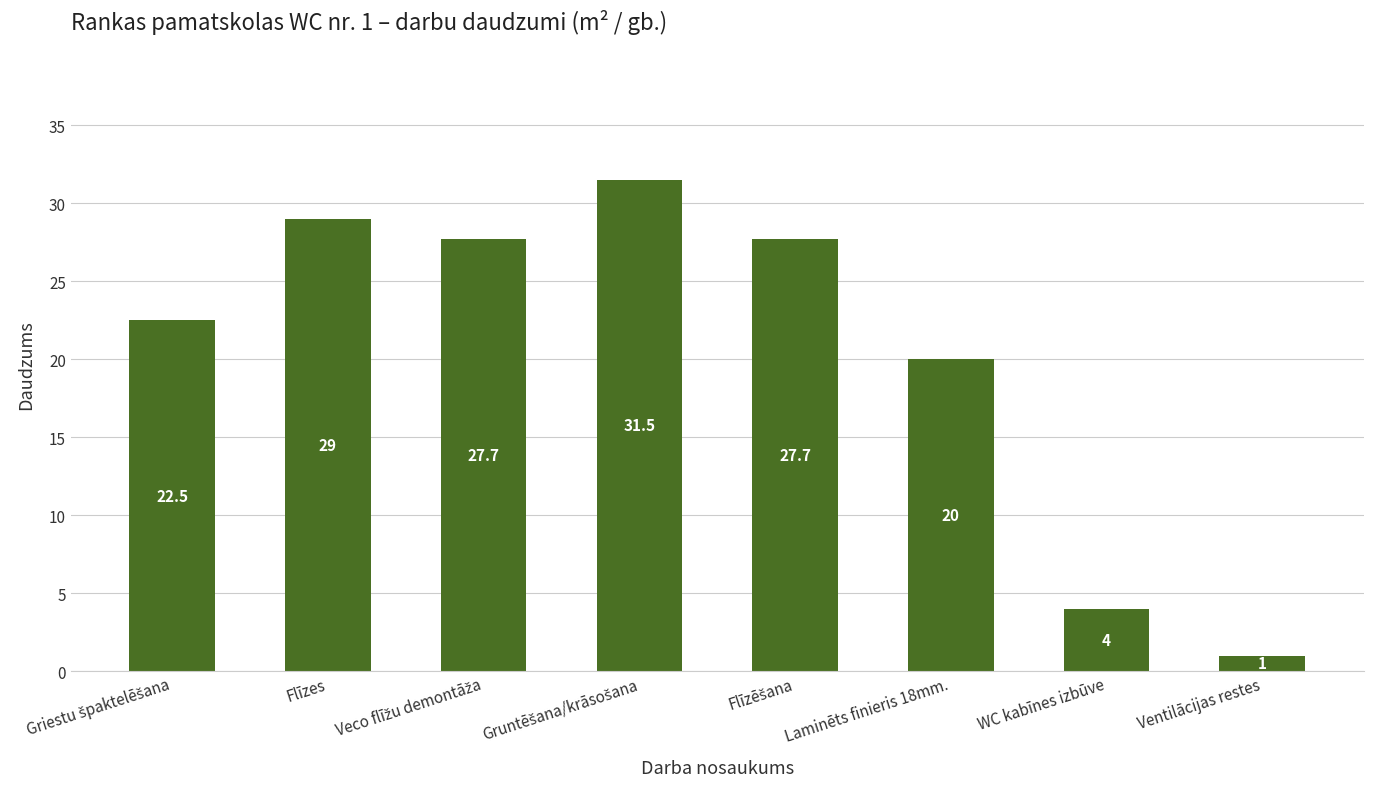

Reading right to left, what are all the values shown in this chart?

1.0	4.0	20.0	27.7	31.5	27.7	29.0	22.5